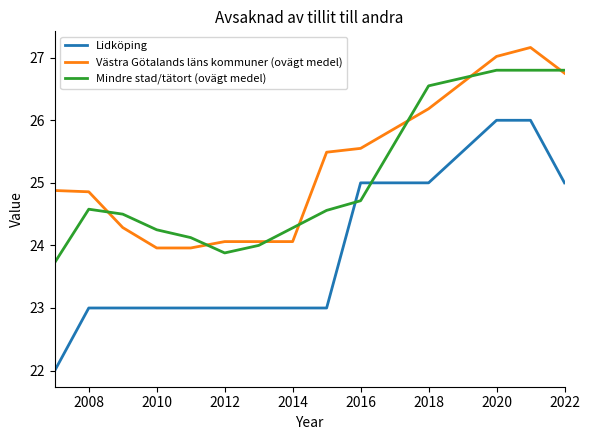

Which series has the widest spread of values?

Lidköping